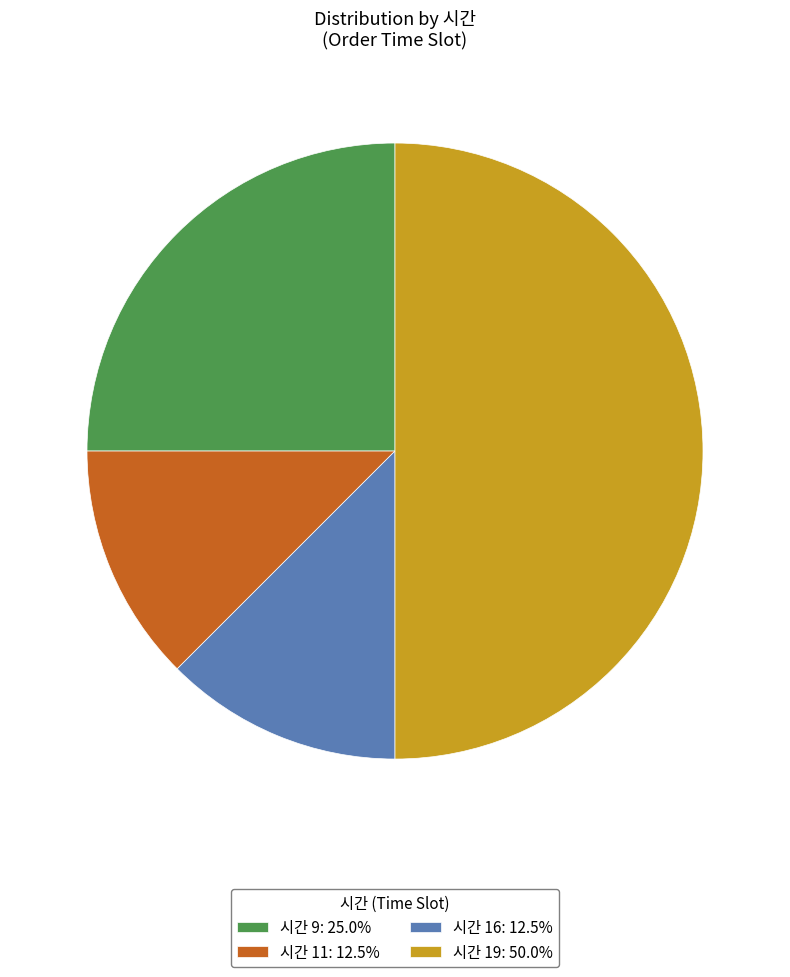

Approximately how many times larger is the value at 시간 16: 12.5% compared to 시간 9: 25.0%?

0.5